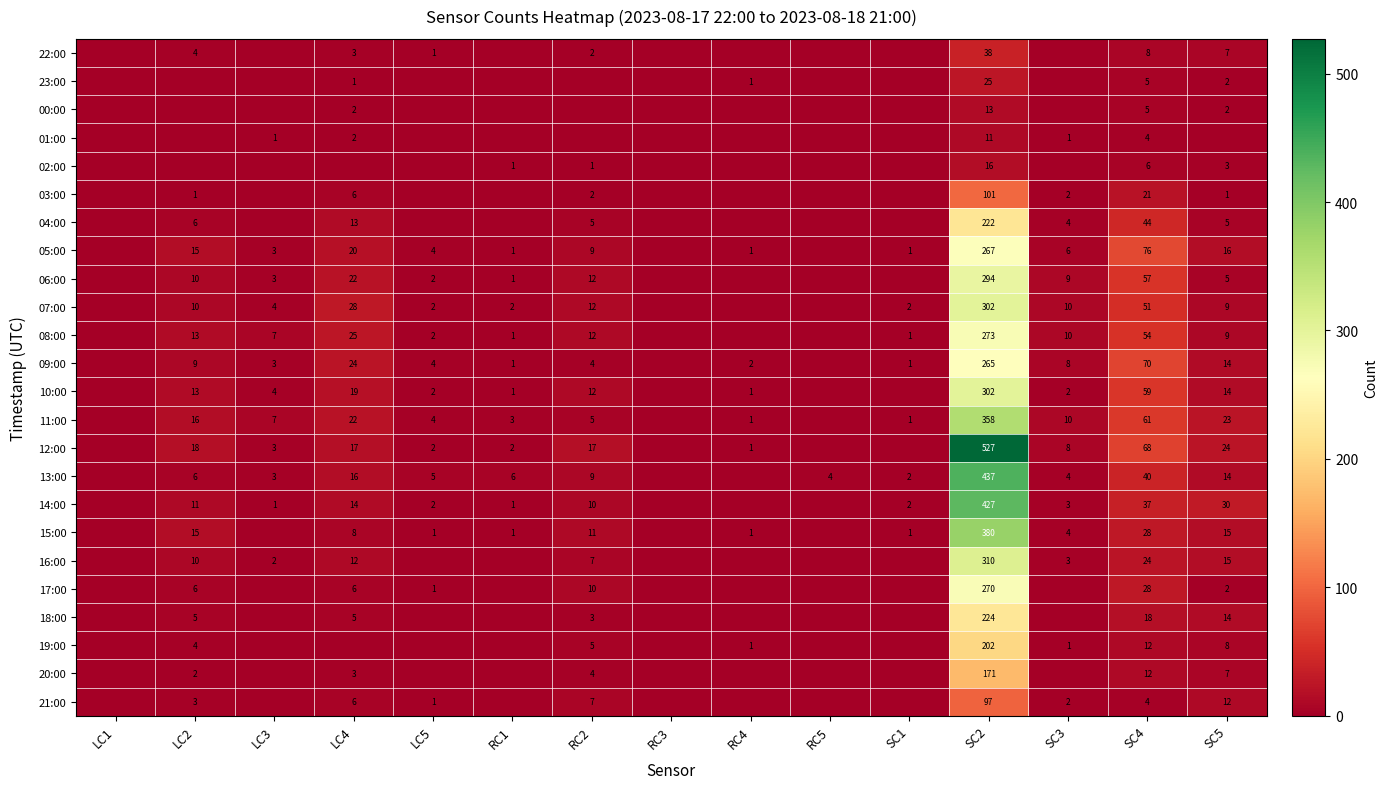

Is it true that 03:00 equals 10 at LC4?

False